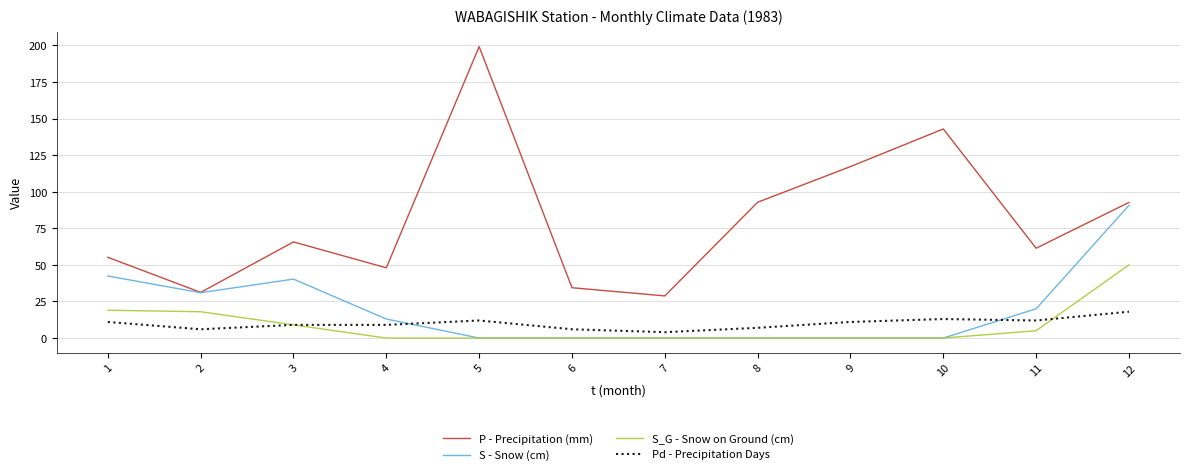

At which category does S - Snow (cm) reach its first local valley?

2